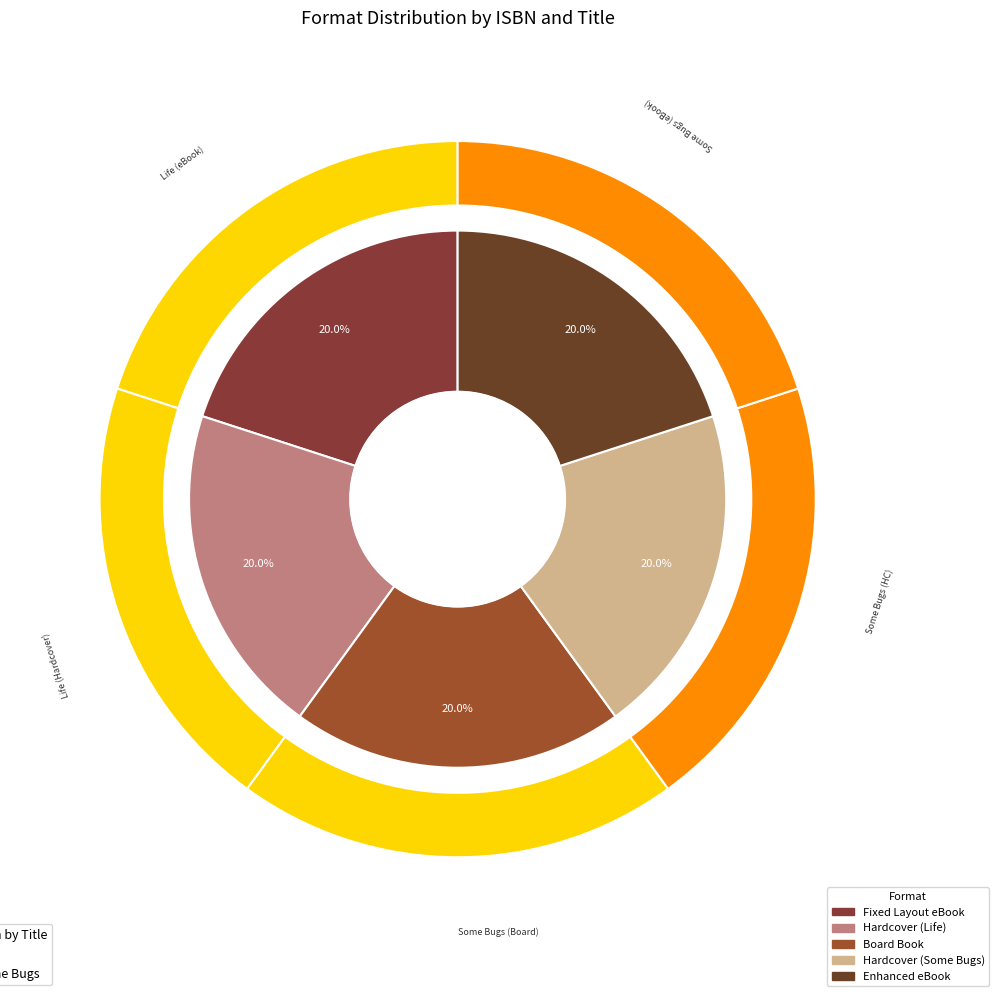

What is the smallest slice in the pie chart?

9781481451635